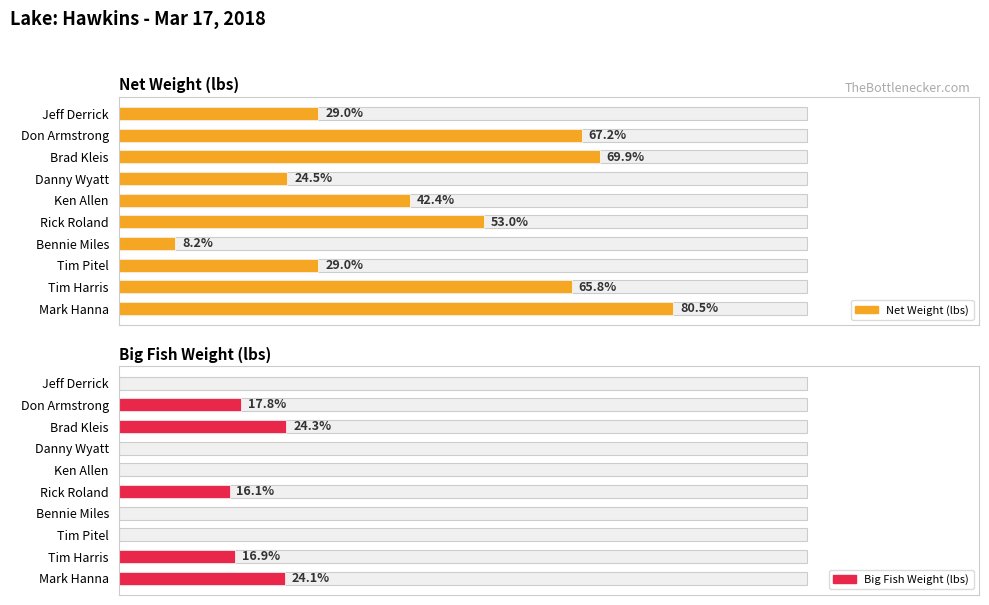

Between Jeff Derrick and Rick Roland, which is larger?

Rick Roland